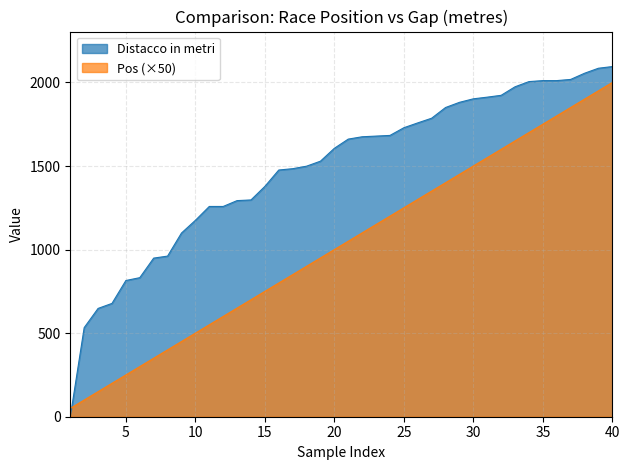

At 13, list the series in order from smallest to largest.

Pos, Distacco in metri